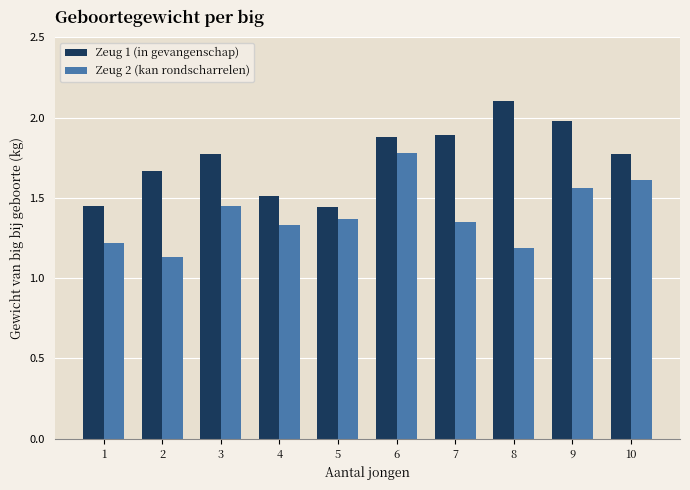

Which label corresponds to the largest value in the chart?

8